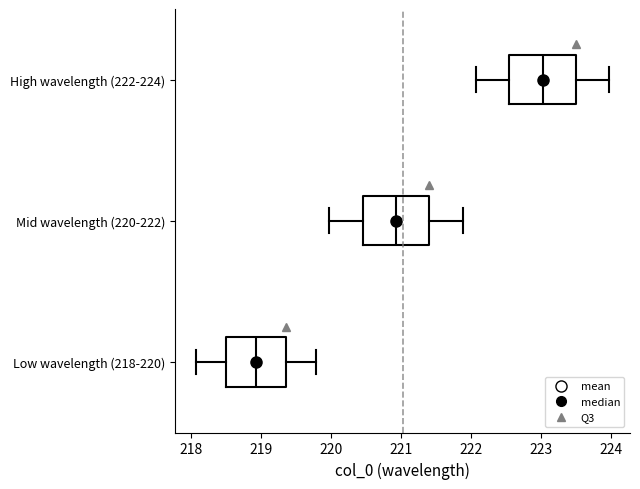

Where does the median line of the box for Low wavelength (218-220) sit on the x-axis? The values are not printed on the chart, so give them approximately, as read against the axis.

218.9